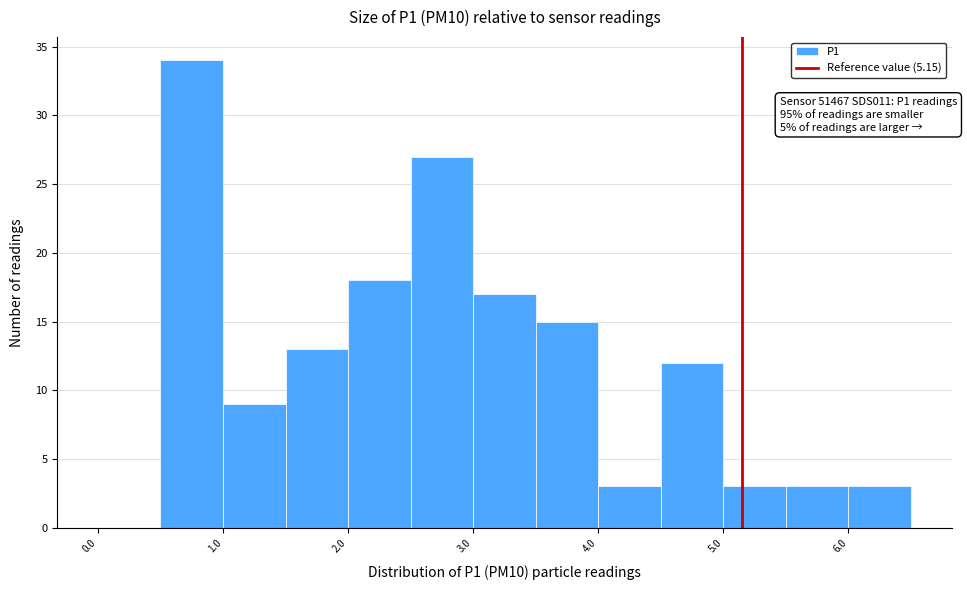

Over which range of the x-axis is the bar tallest?

0.5 to 1.0